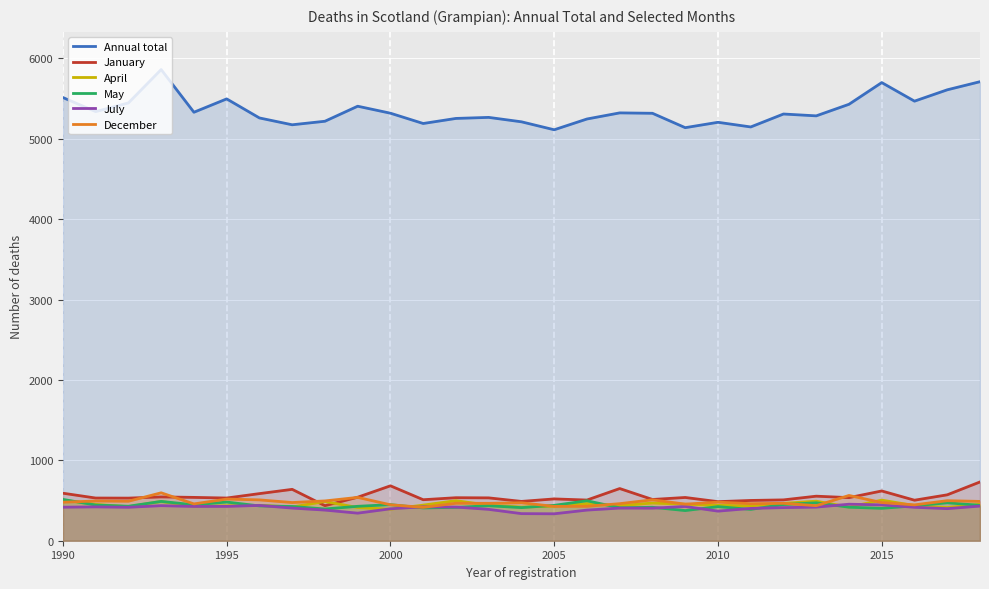

Which series has the widest spread of values?

Annual total